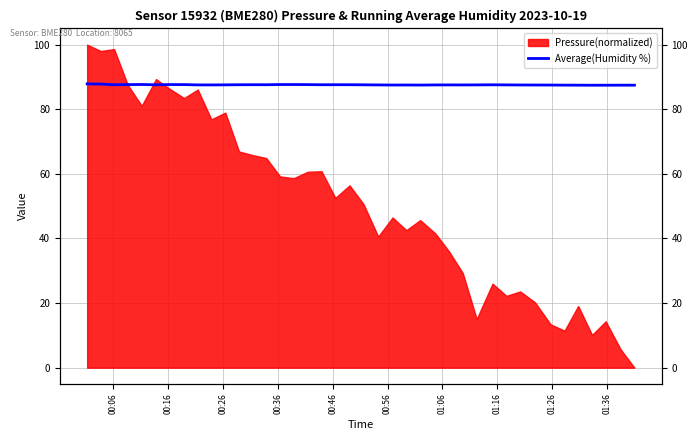

The chart shows a value of 18.0 at 01:36. True or false?

False